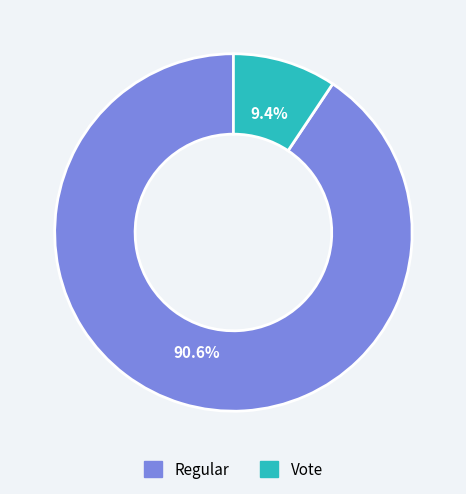

What is the largest slice in the pie chart?

Regular